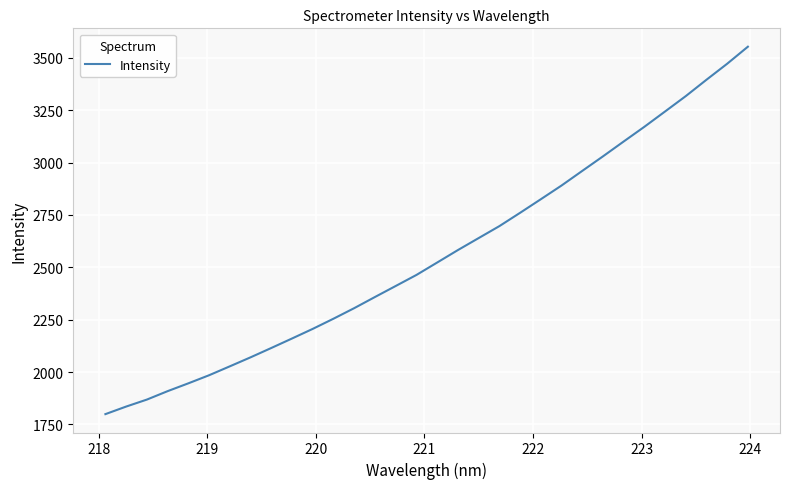

What is the difference between the maximum and minimum values?

1753.7